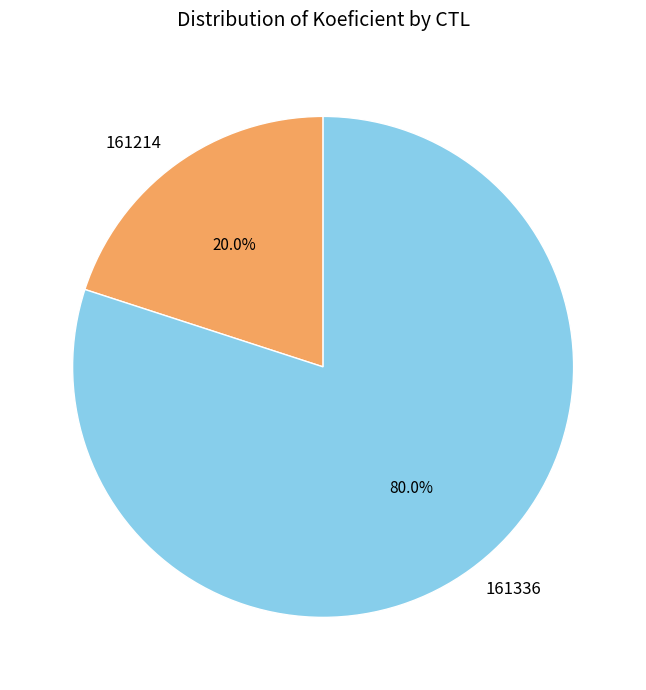

True or false: 161214 accounts for 20% of the total.

True